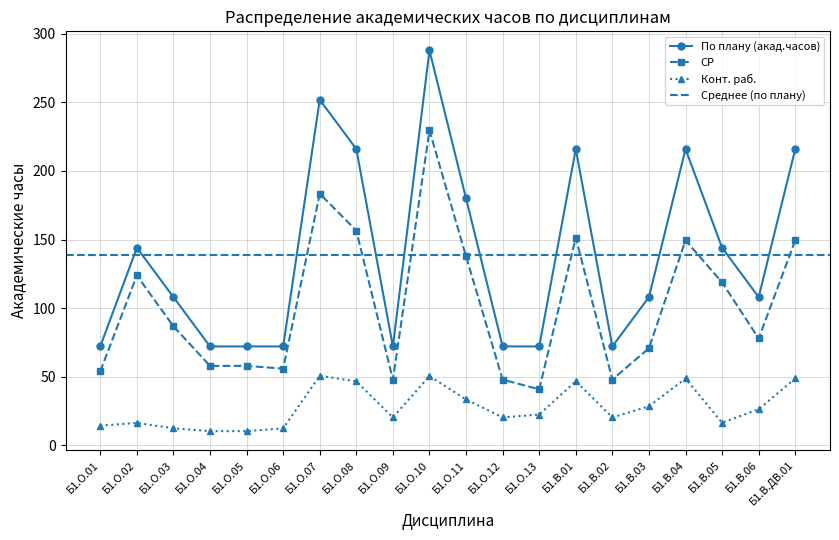

True or false: Конт. раб. and По плану (акад.часов) cross at least once.

False